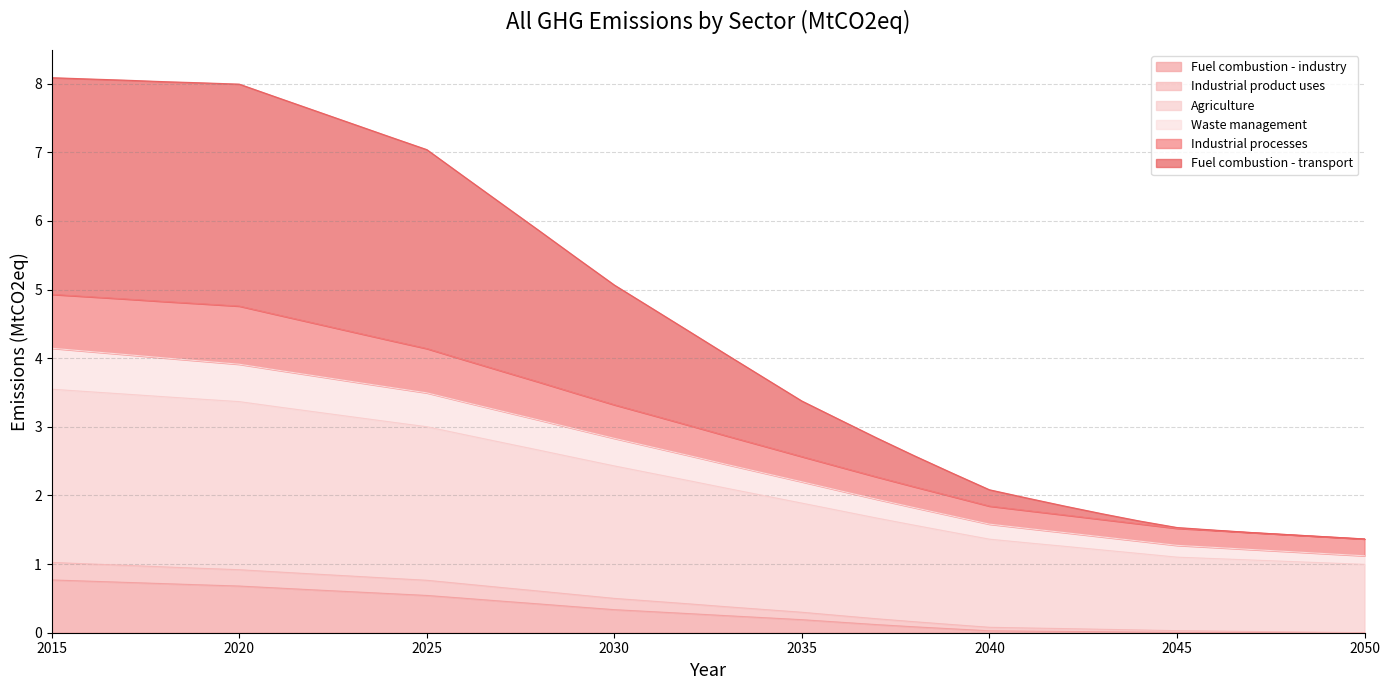

What are all the series names shown in the legend?

Fuel combustion - industry, Industrial product uses, Agriculture, Waste management, Industrial processes, Fuel combustion - transport